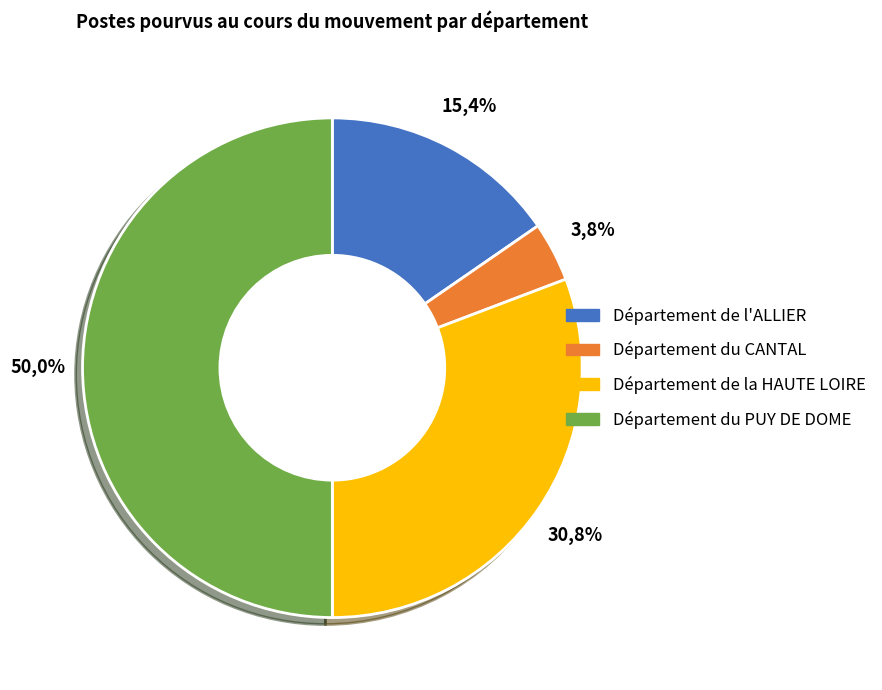

Which slice is the largest?

Département du PUY DE DOME